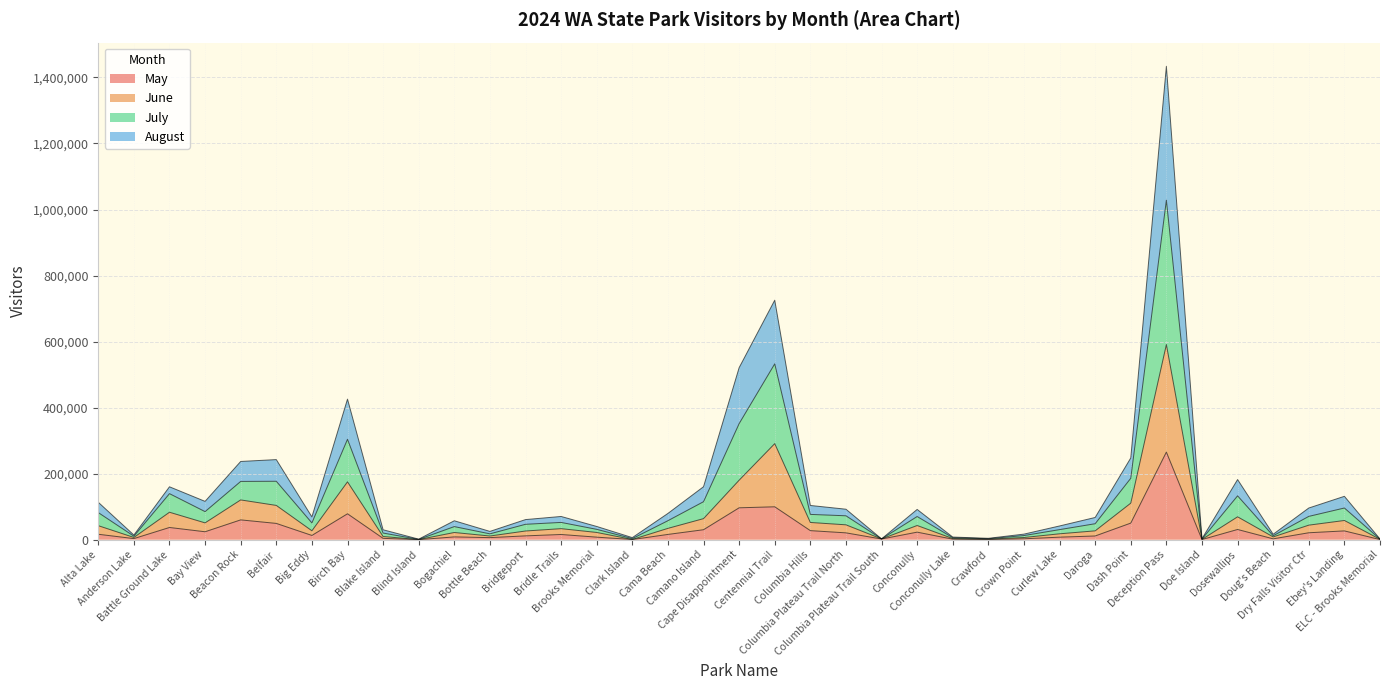

What is the maximum value for May?

265355